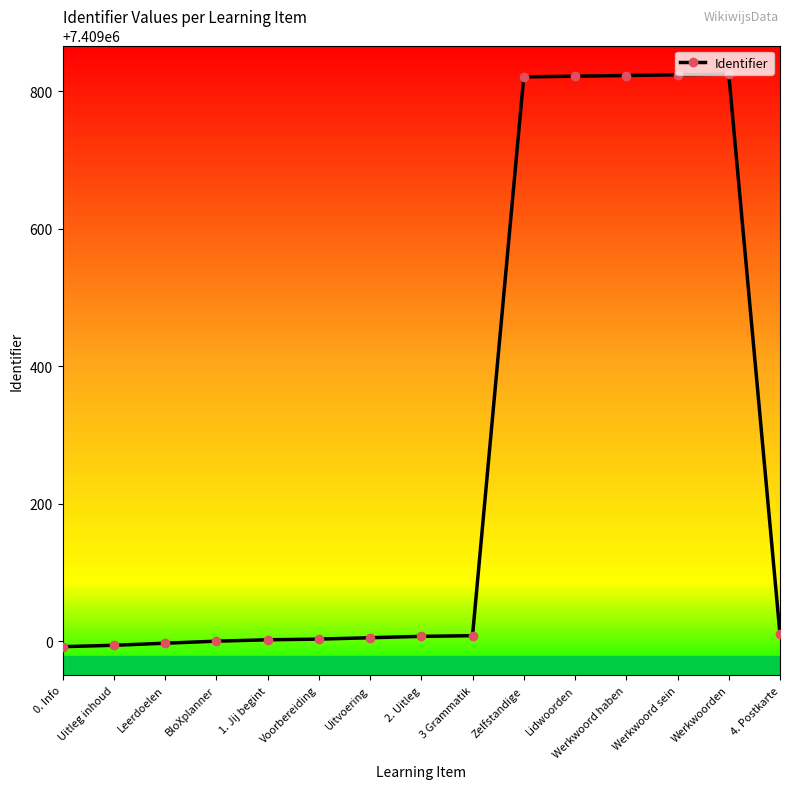

True or false: the data has more than 0 interior local peaks.

True